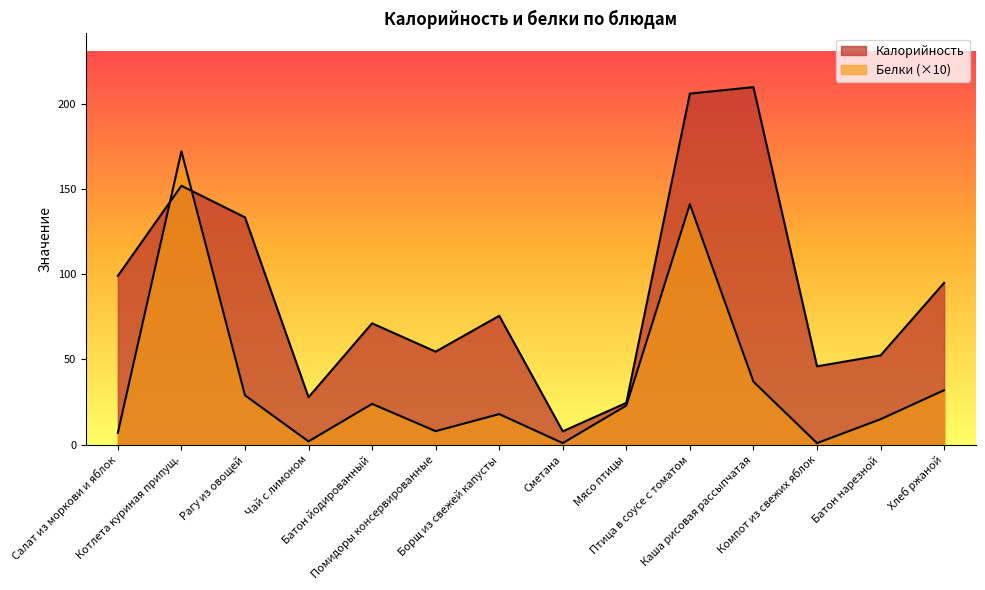

How many data points does each series have?

14